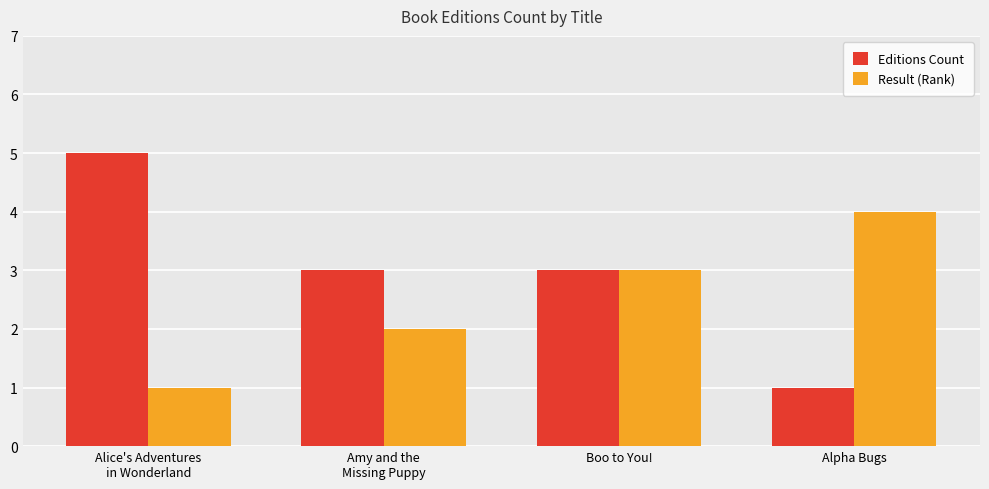

Which series has the widest spread of values?

Editions Count